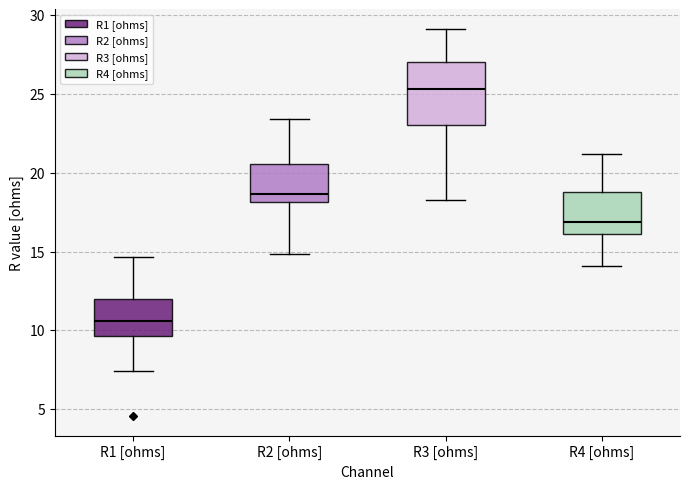

Reading left to right, read every box against the y-axis: the position of its median line, the range the box covers, and the ends of its whiskers. The values are not printed on the chart, so give them approximately, as read against the axis.

R1 [ohms]: median 10.5, box 9.5 to 12.0, whiskers 7.5 to 14.5
R2 [ohms]: median 18.5, box 18.0 to 20.5, whiskers 15.0 to 23.5
R3 [ohms]: median 25.5, box 23.0 to 27.0, whiskers 18.5 to 29.0
R4 [ohms]: median 17.0, box 16.0 to 19.0, whiskers 14.0 to 21.0